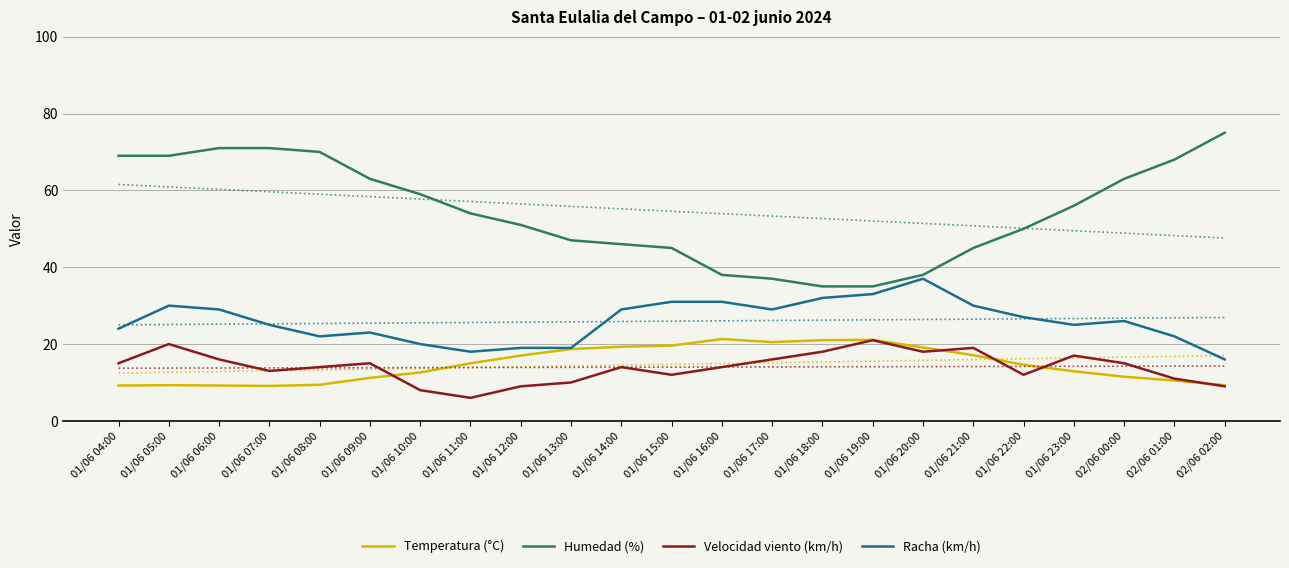

How many interior local peaks does the Temperatura (°C) series have?

3